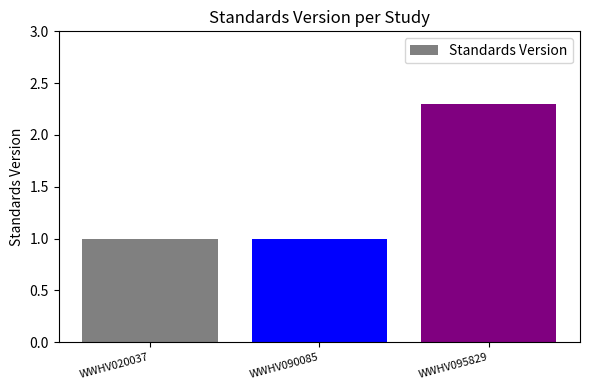

What is the difference between the values at WWHV020037 and WWHV095829?

1.3